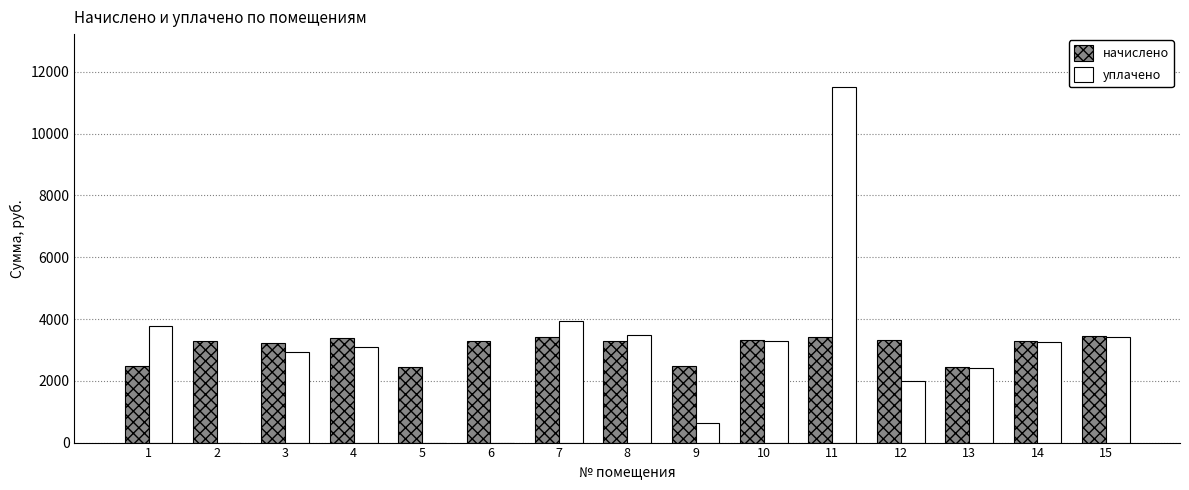

What are all the series names shown in the legend?

начислено, уплачено